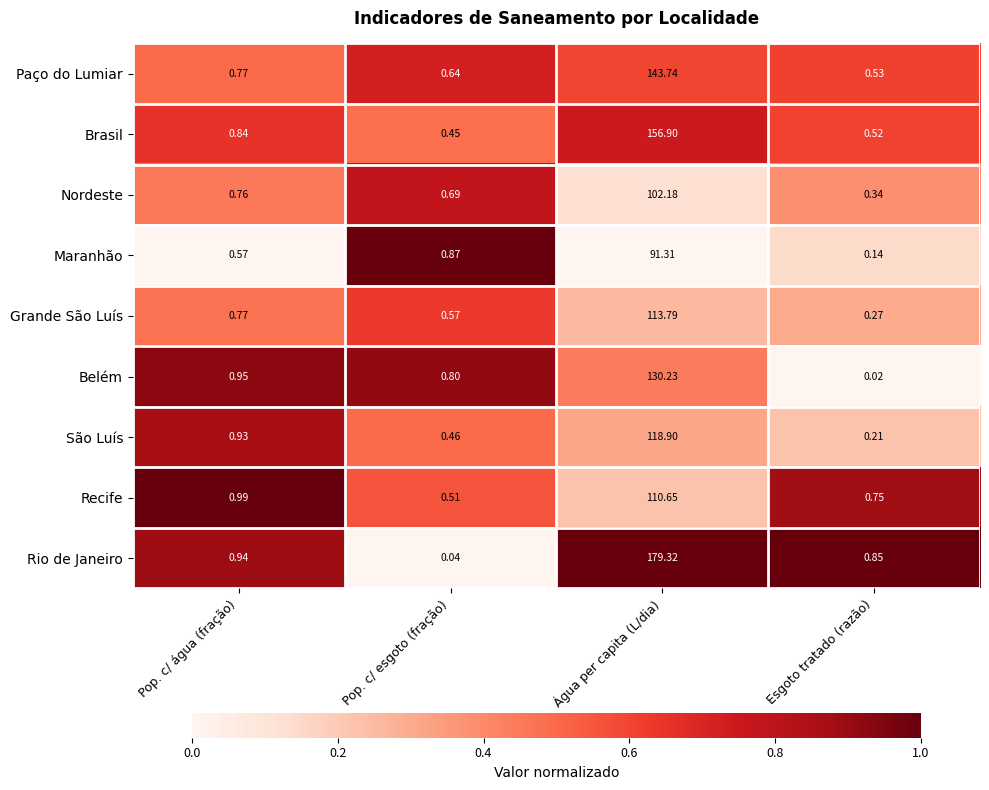

At which label is Nordeste closest to 51?

Pop. c/ água (fração)